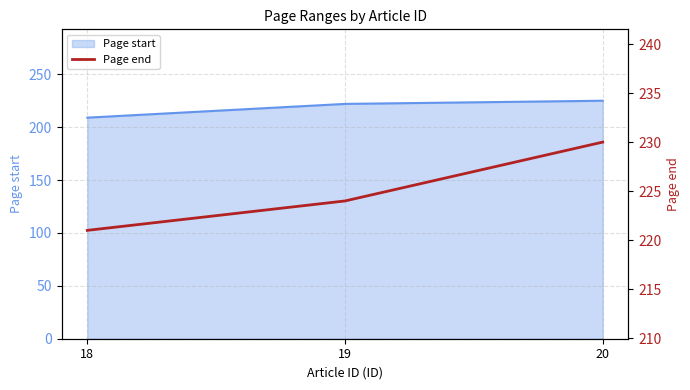

Rank the categories by value from lowest to highest.

18, 19, 20